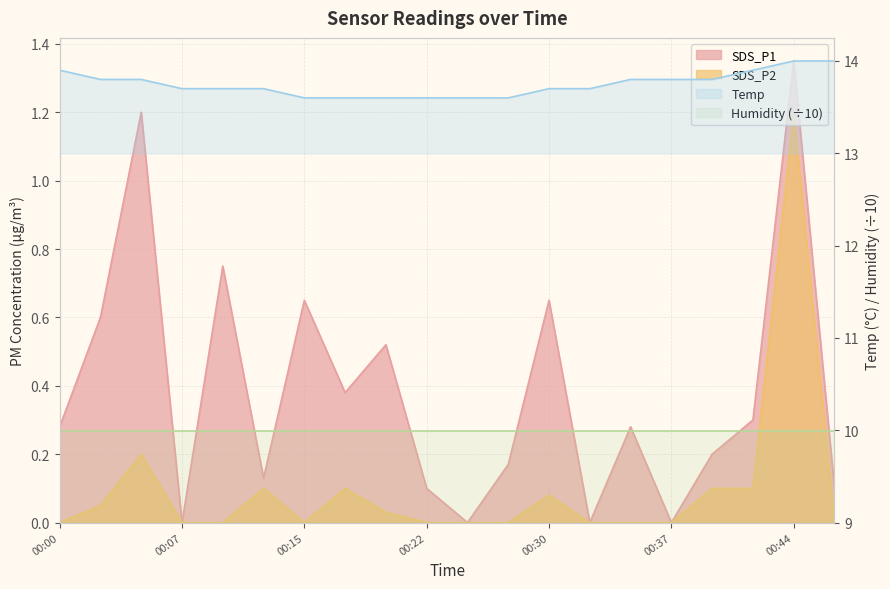

Is it true that Temp equals 13.8 at 00:37?

True